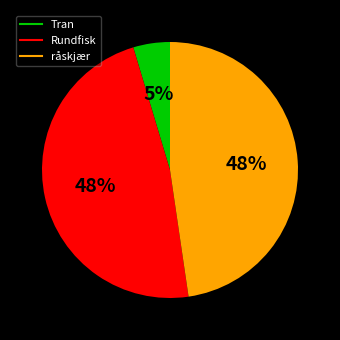

Count the number of slices in the pie.

3